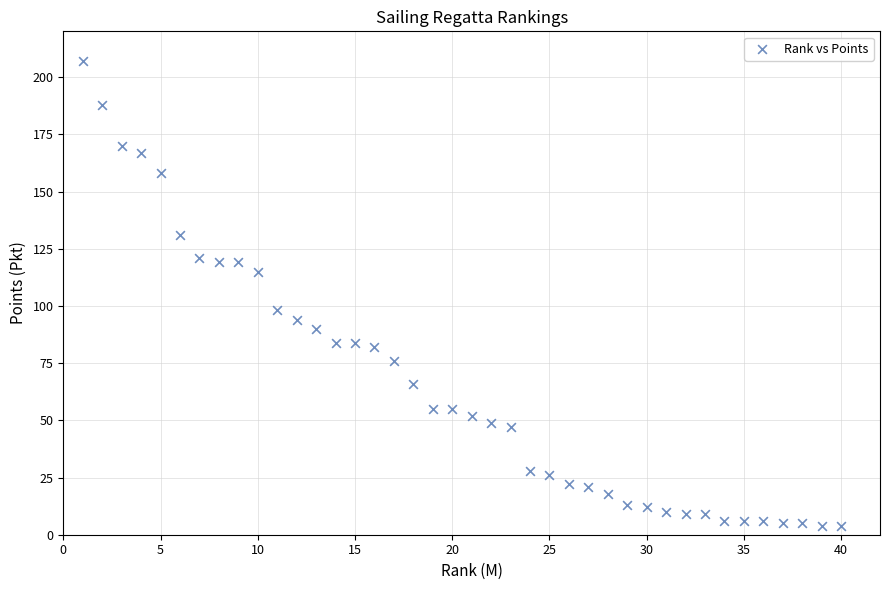

What Y value in the scatter plot is closest to 105?

98